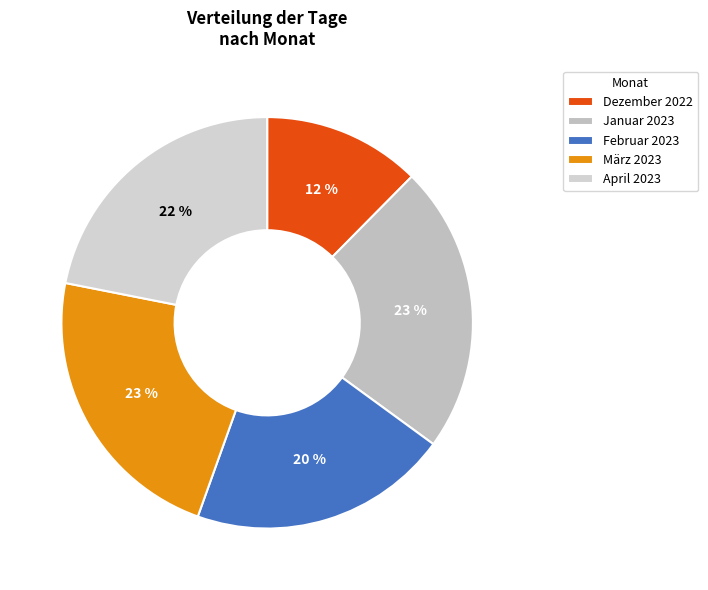

Which has a higher value, April 2023 or Dezember 2022?

April 2023